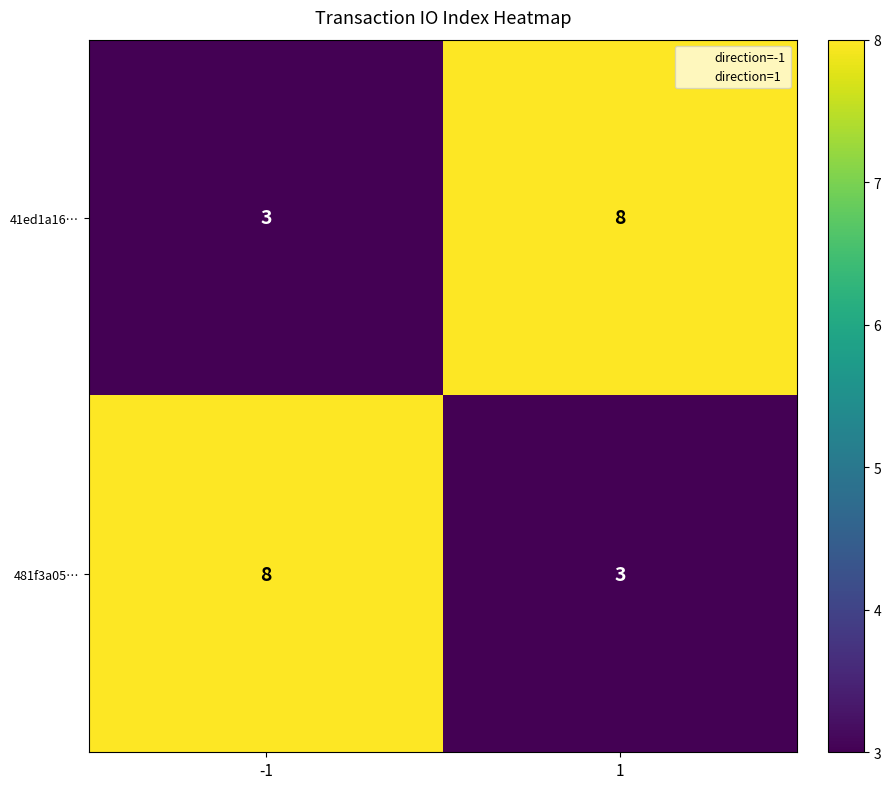

The value of 41ed1a16… at 1 is 8. True or false?

True